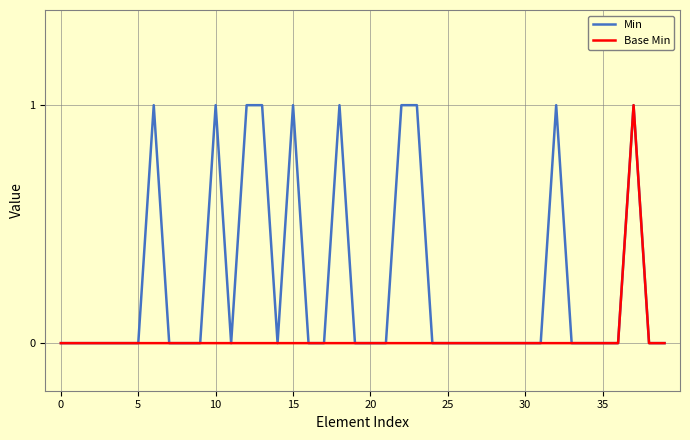

Rank the series by their average value, from highest to lowest.

Min, Base Min